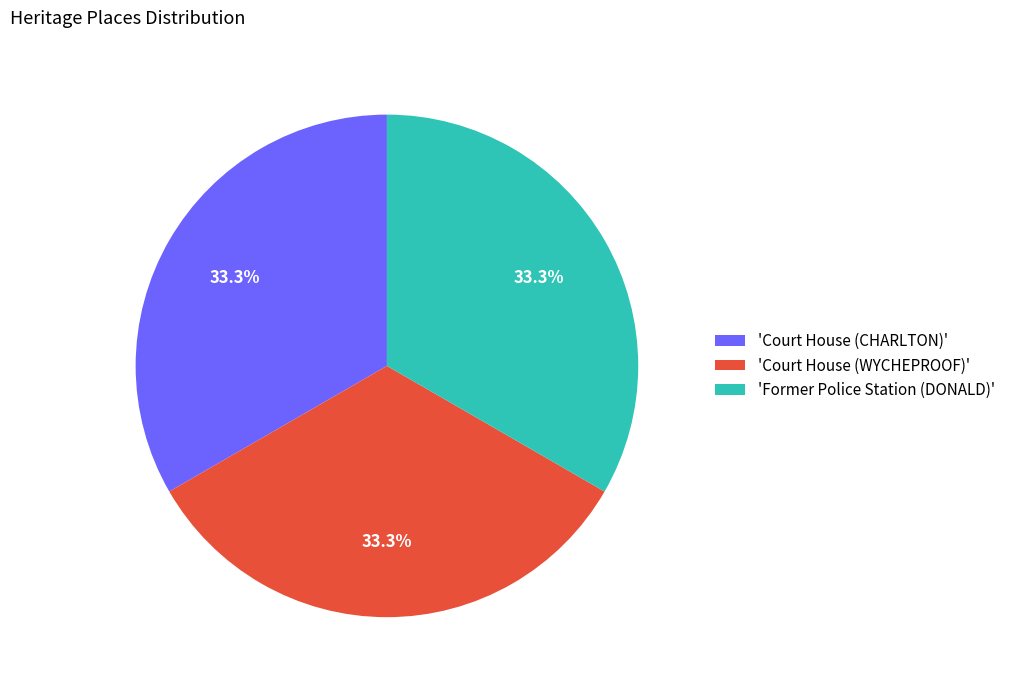

How much of the chart is everything except 'Court House (CHARLTON)'?

66.7%